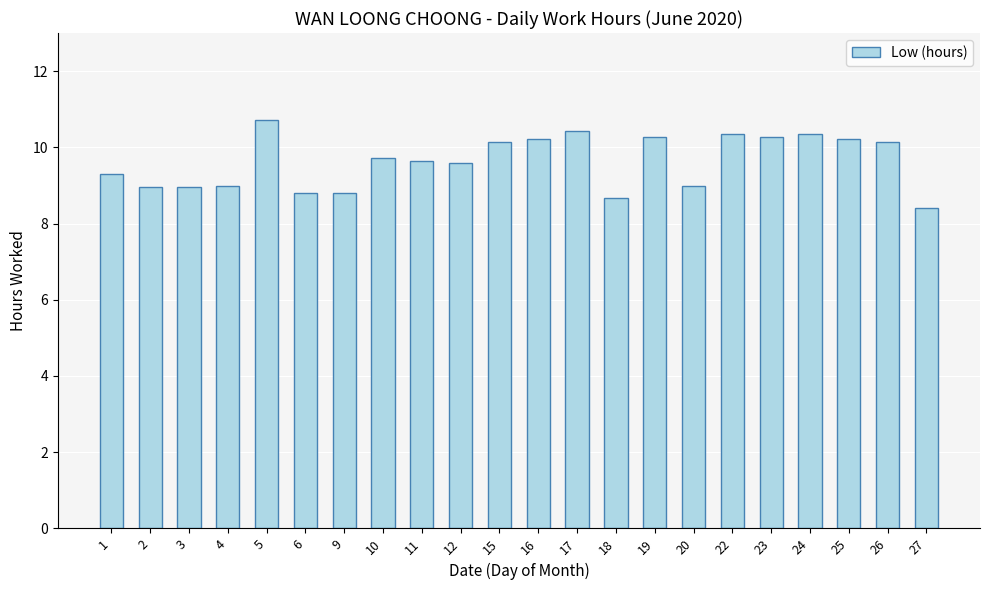

What is the maximum value shown in the chart?

10.7